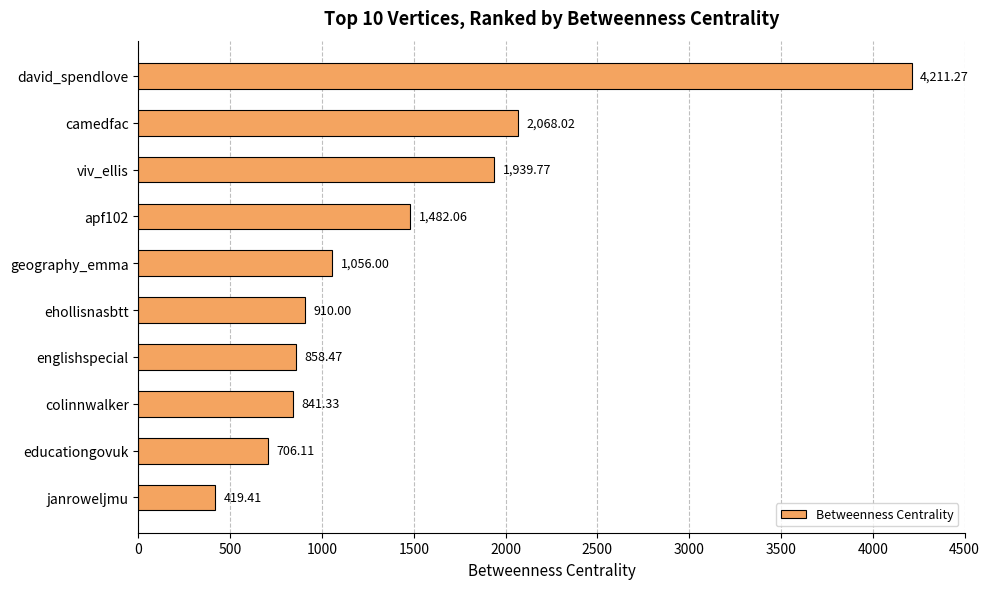

List the labels in order of value, smallest first.

janroweljmu, educationgovuk, colinnwalker, englishspecial, ehollisnasbtt, geography_emma, apf102, viv_ellis, camedfac, david_spendlove